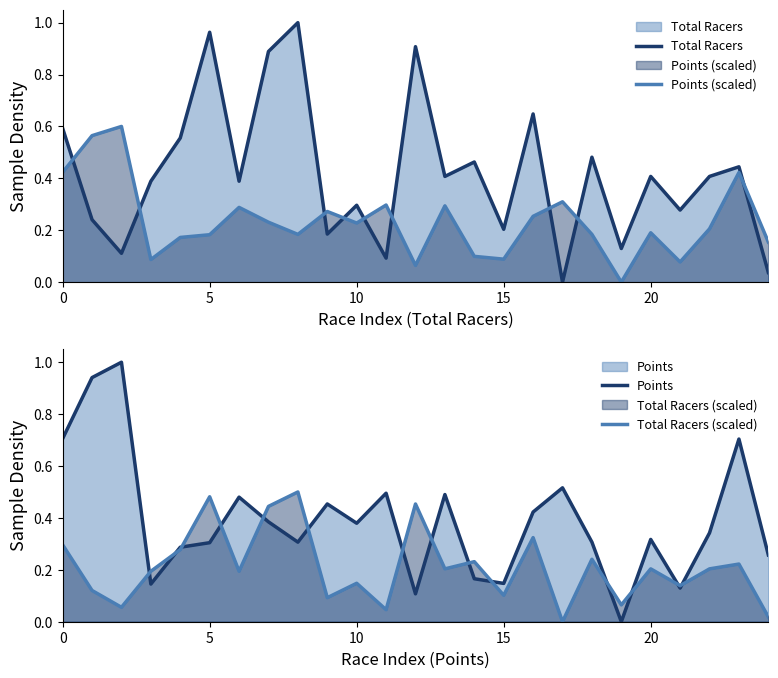

Which label corresponds to the smallest value in the chart?

17